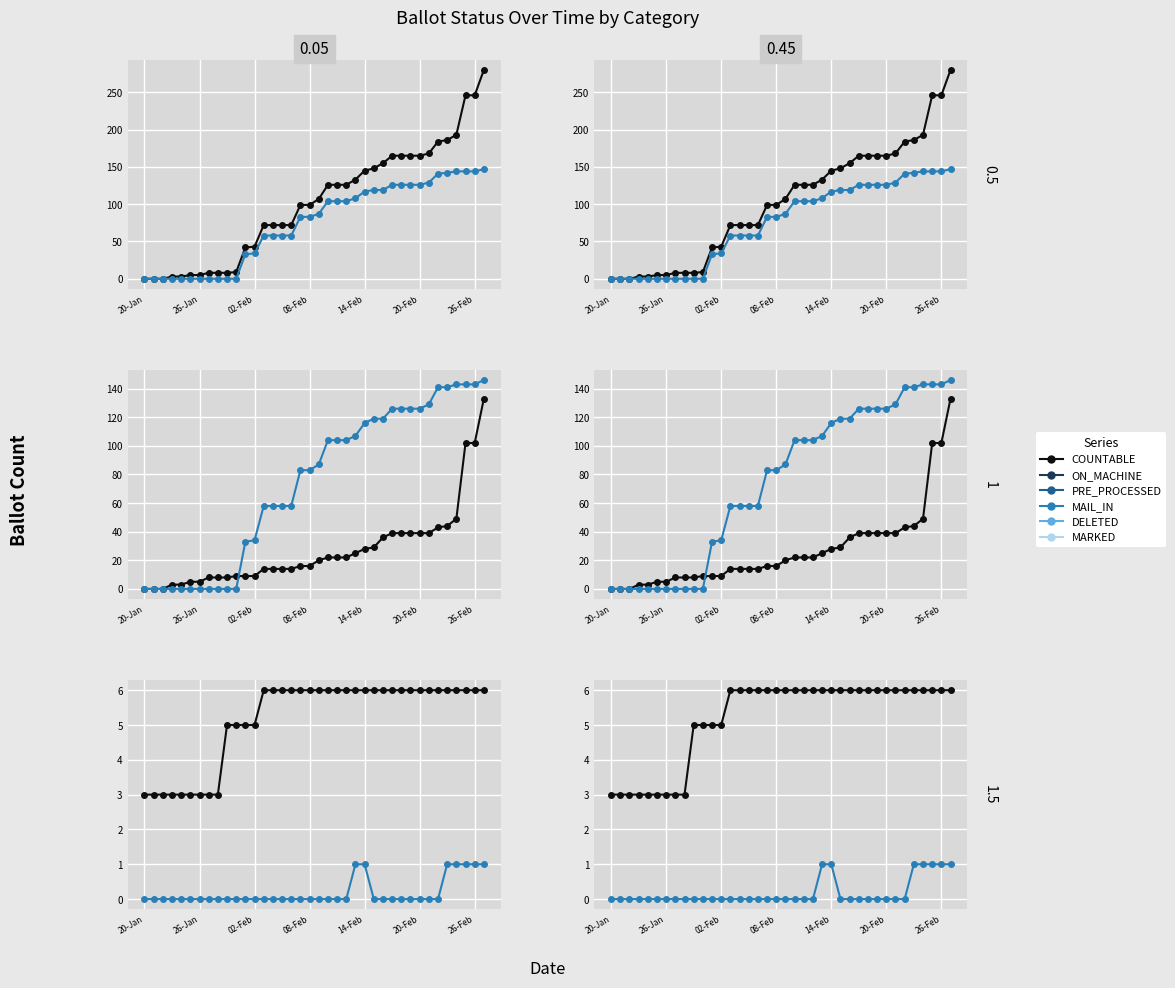

Count the number of data series in this chart.

6